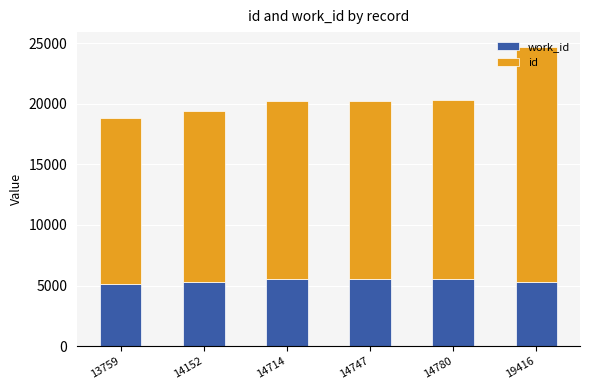

At which category is the sum across all series the highest?

19416